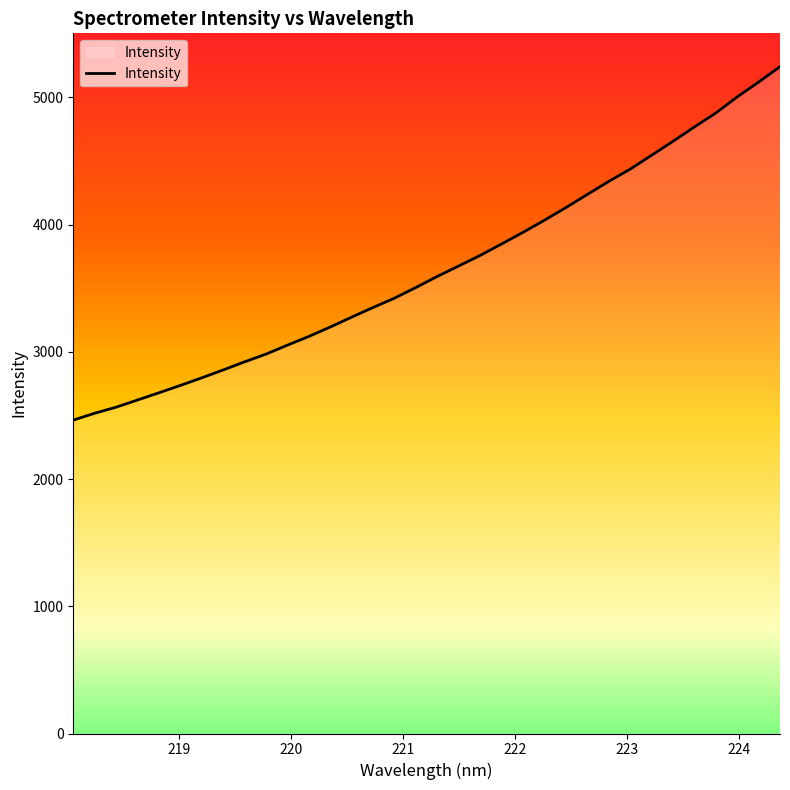

What is the maximum value shown in the chart?

5241.8